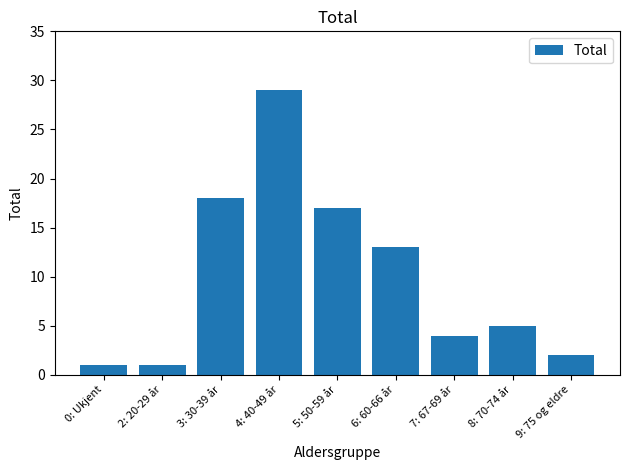

What is the change in value from 2: 20-29 år to 4: 40-49 år?

+28